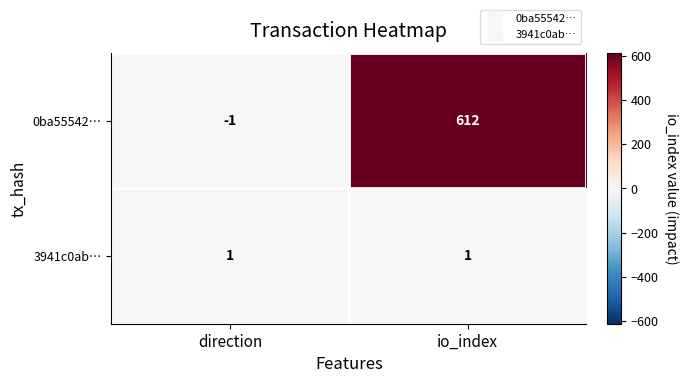

Which series has the widest spread of values?

0ba55542…